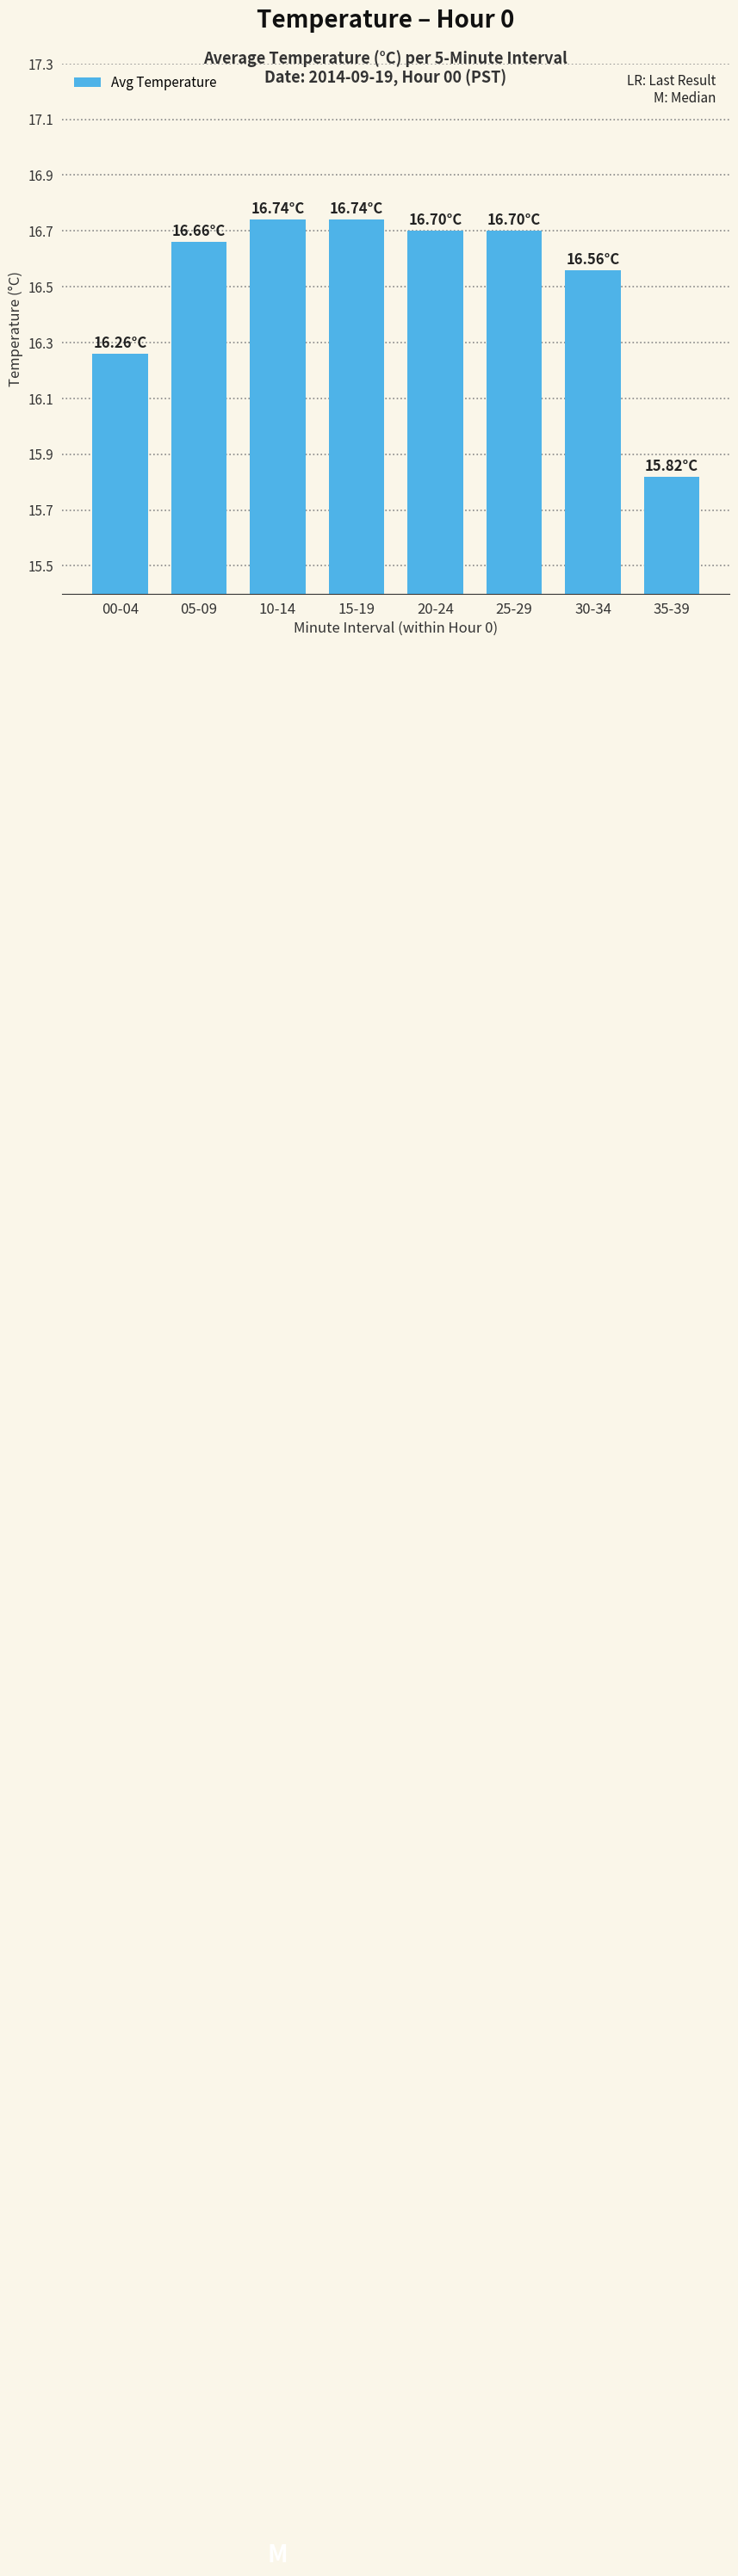

How many data points does each series have?

8